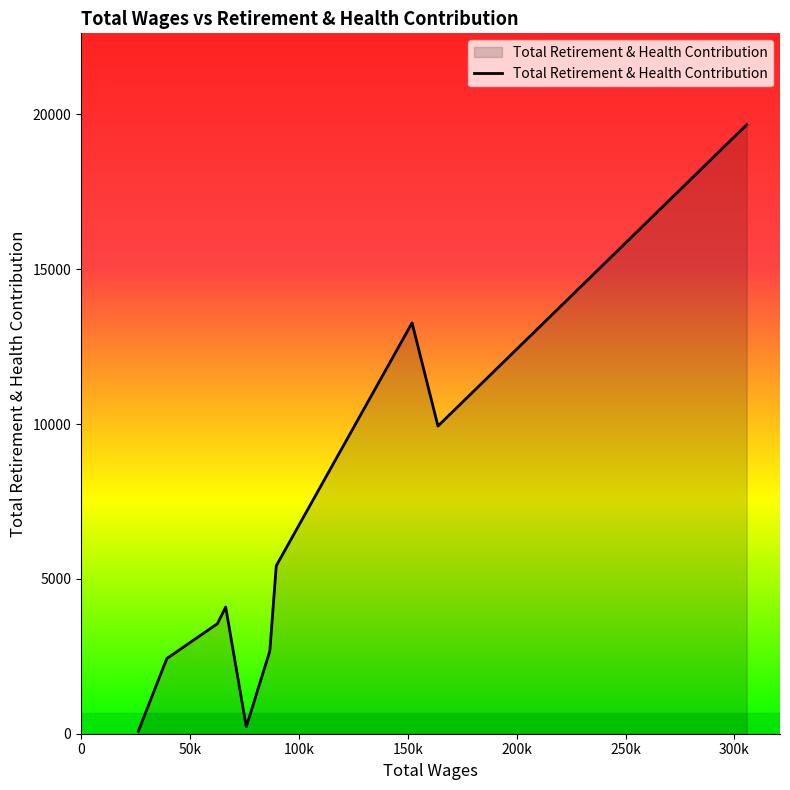

How many interior local peaks (higher than both neighbors) does the data have?

2